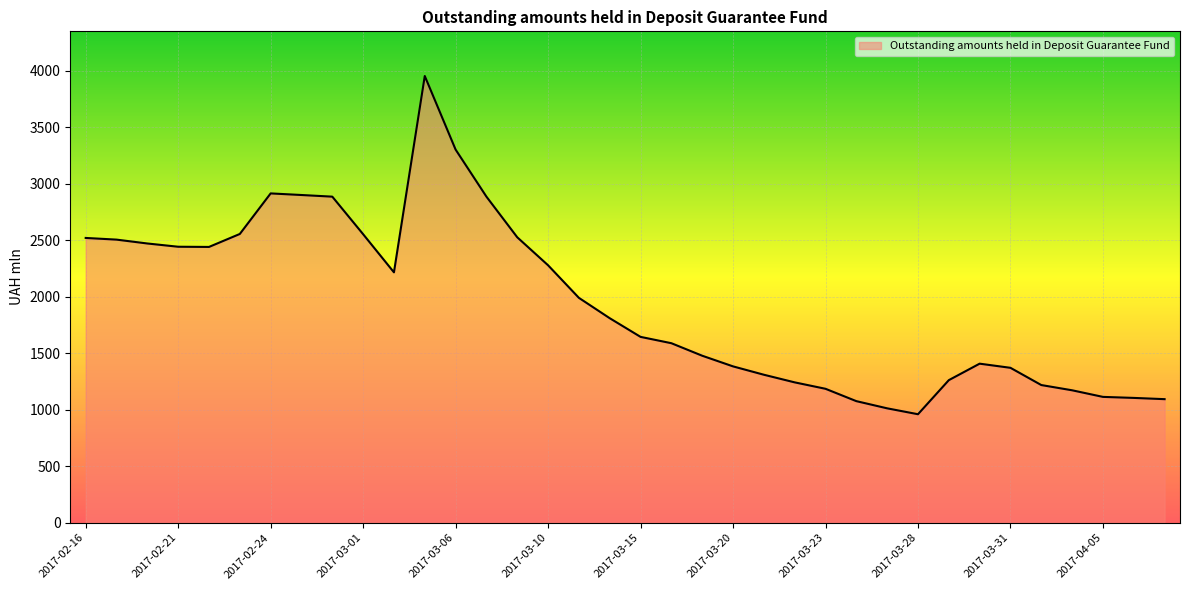

What is the difference between the maximum and minimum values?

2994.3